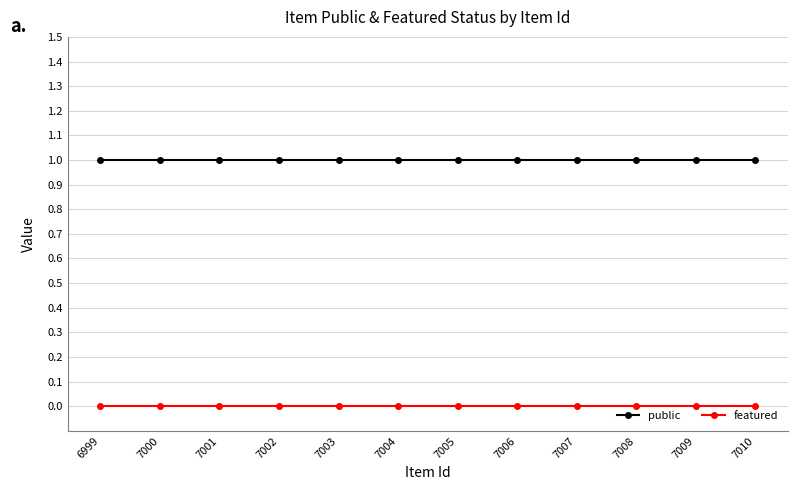

True or false: featured has a value of 0 at 6999.

True